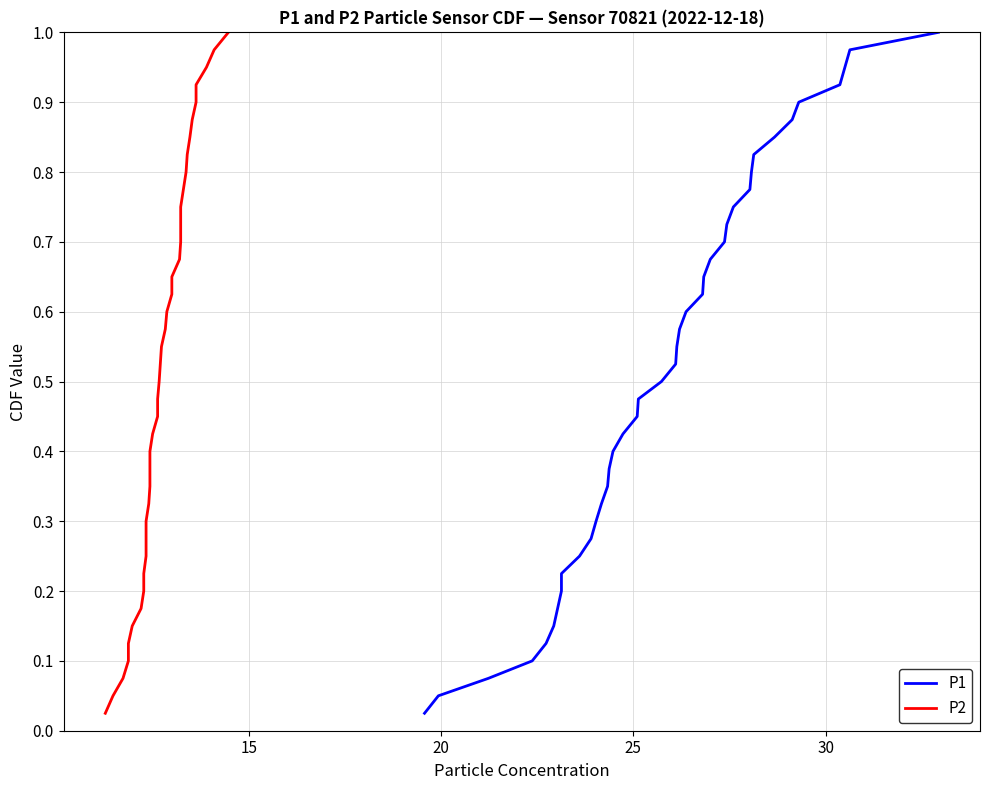

Count the number of categories in the chart.

40